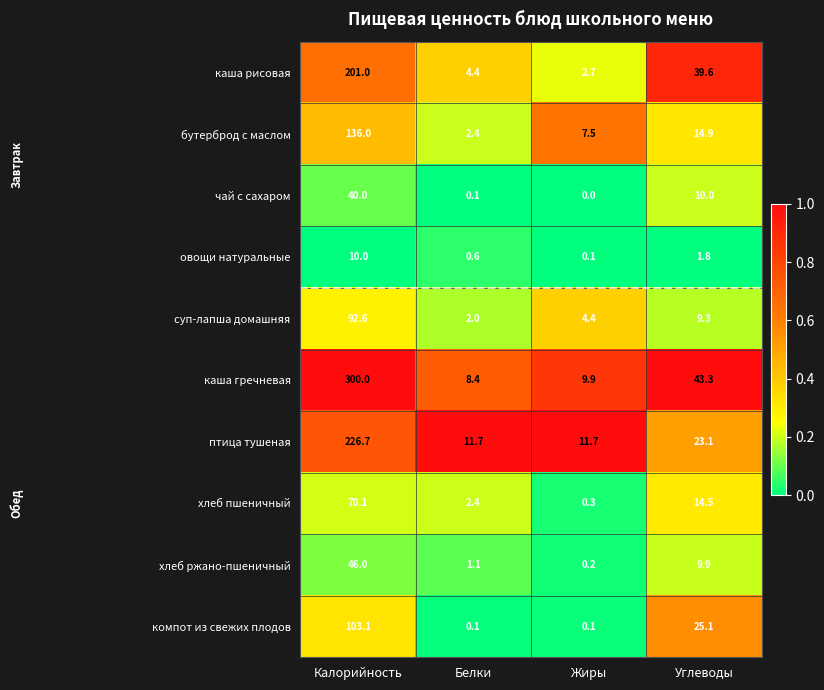

At how many categories does at least one series exceed 0?

4